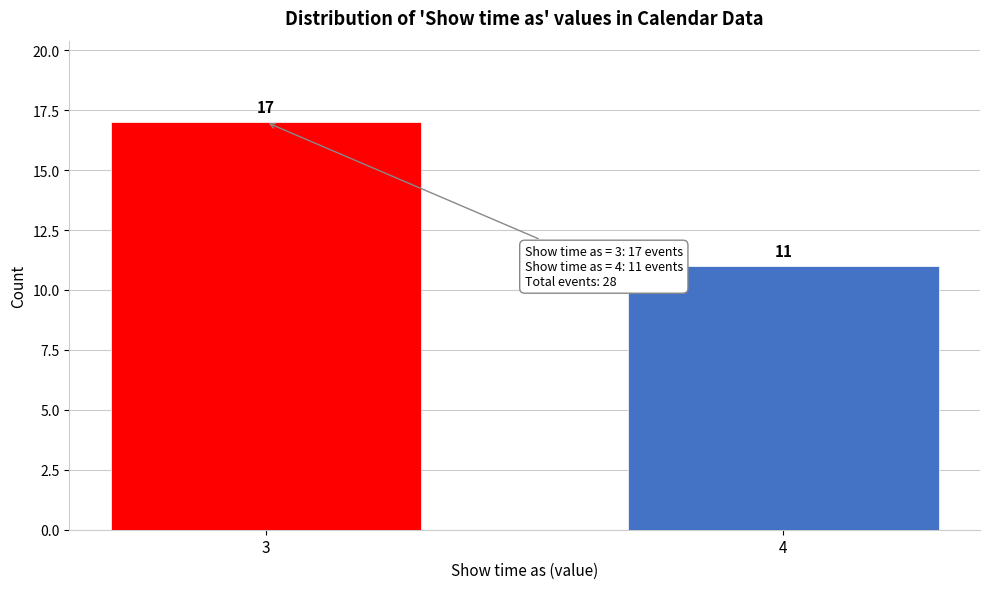

Reading left to right, what are all the values shown in this chart?

3=17	4=11